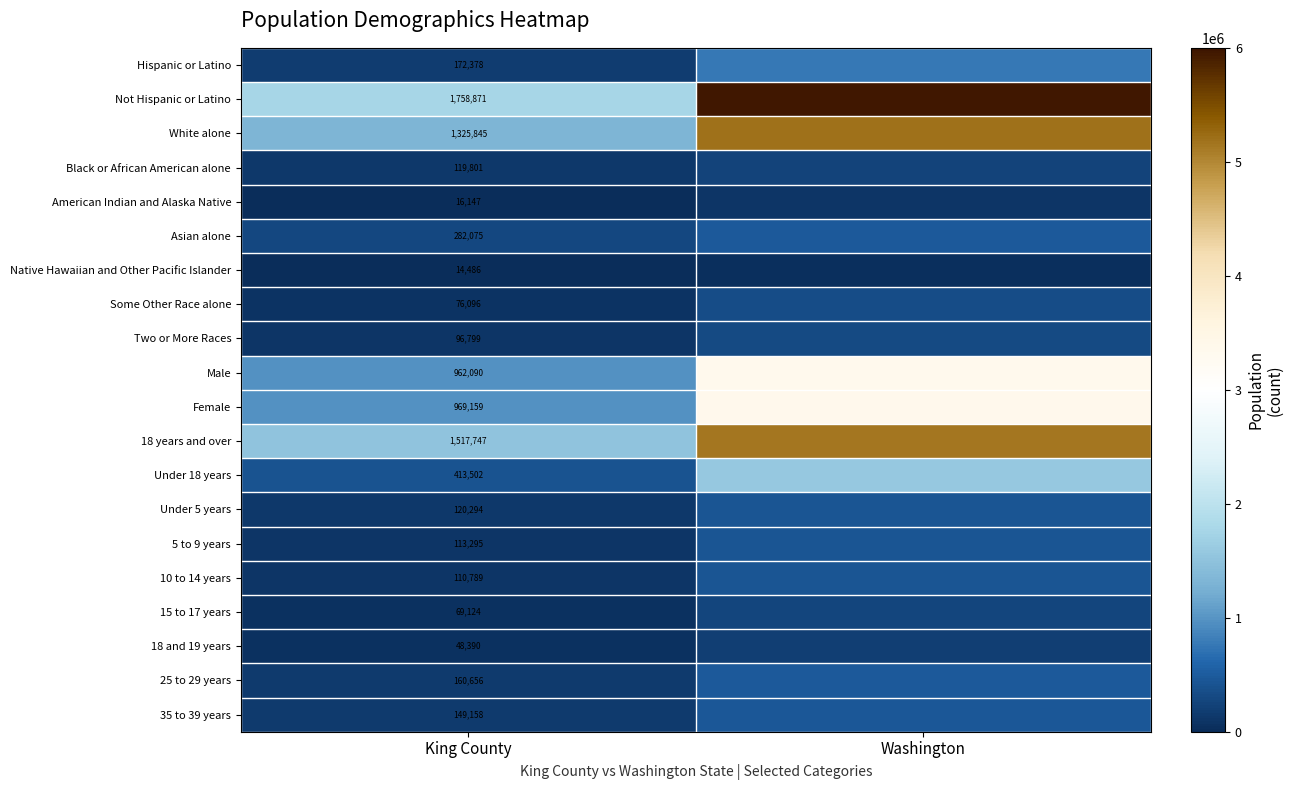

What is the total value across all series at King County?

8496702